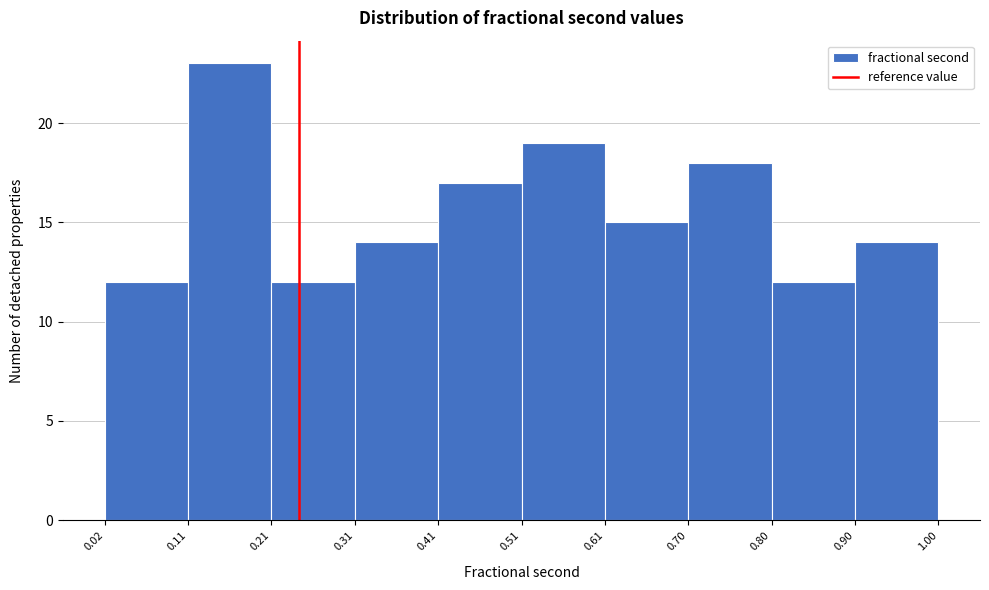

Over which range of the x-axis is the bar tallest?

0.11 to 0.21